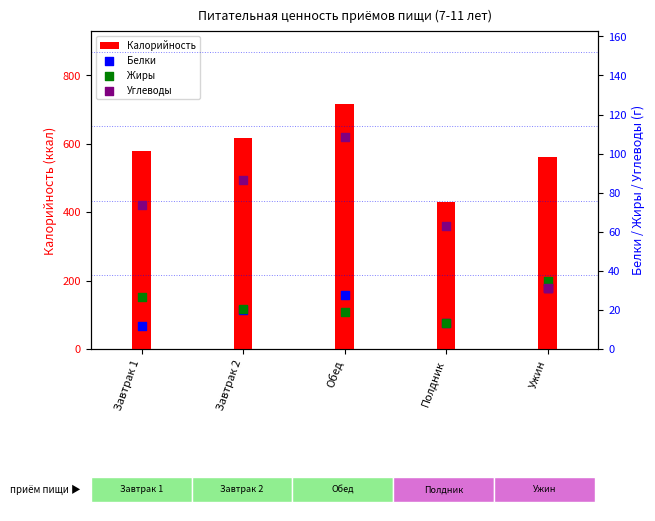

Which series contains the lowest Y value?

Белки